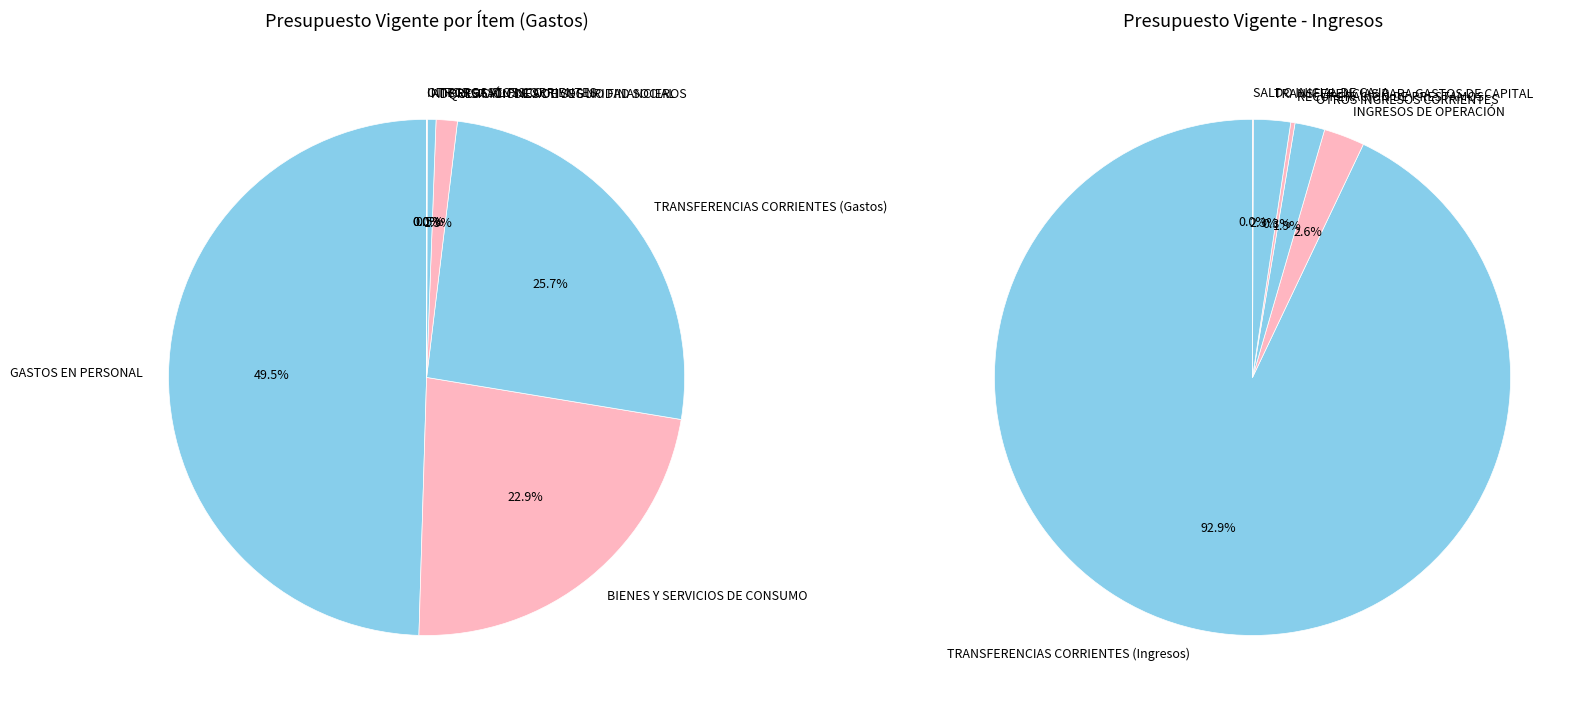

Is the sum of PRESTACIONES DE SEGURIDAD SOCIAL and ADQUISICIÓN DE ACTIVOS NO FINANCIEROS greater than half?

No